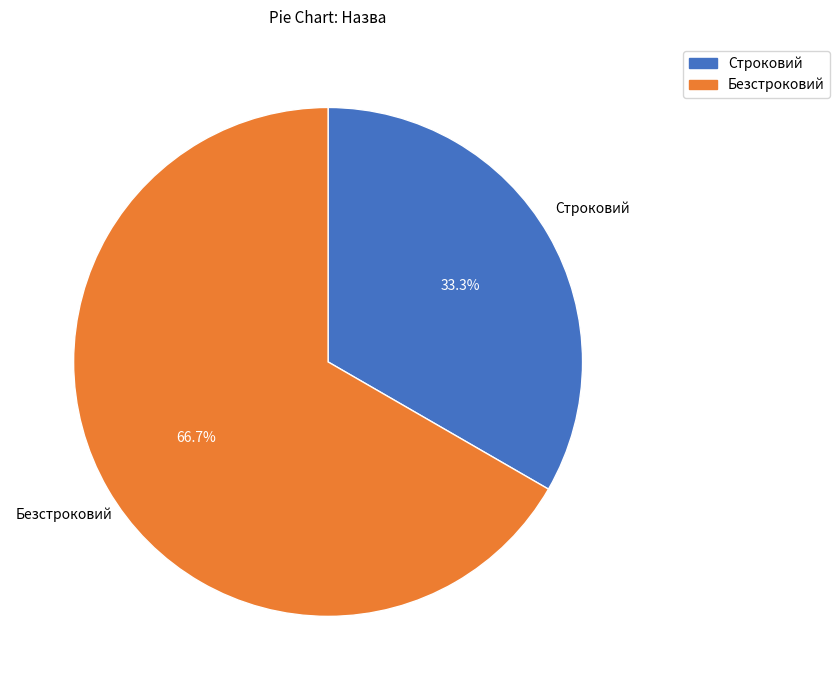

Does Безстроковий represent more than half of the total?

Yes